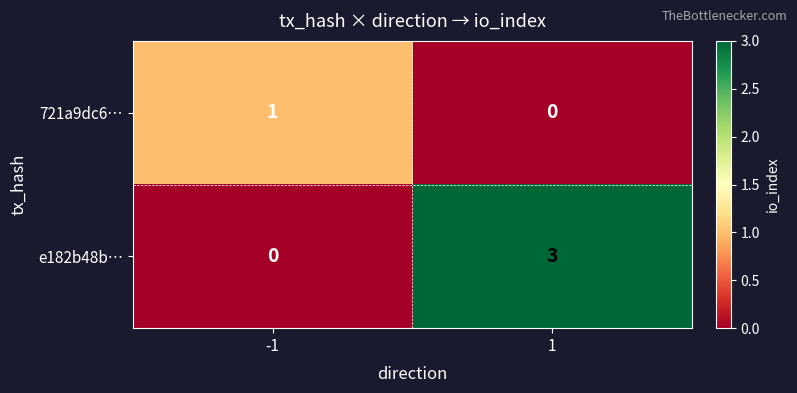

Between -1 and 1, which series saw the biggest shift?

e182b48b…